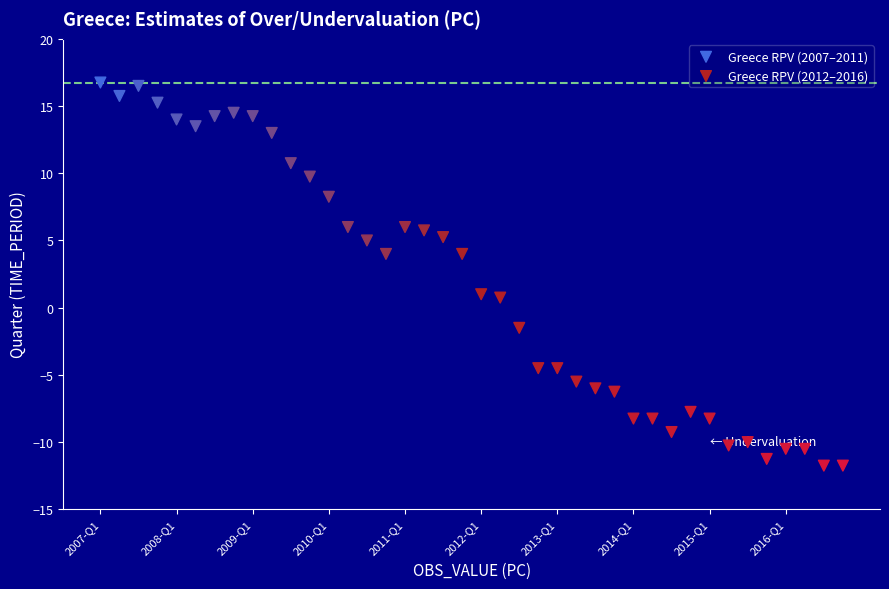

Which series reaches the minimum Y coordinate?

Greece RPV (2012–2016)